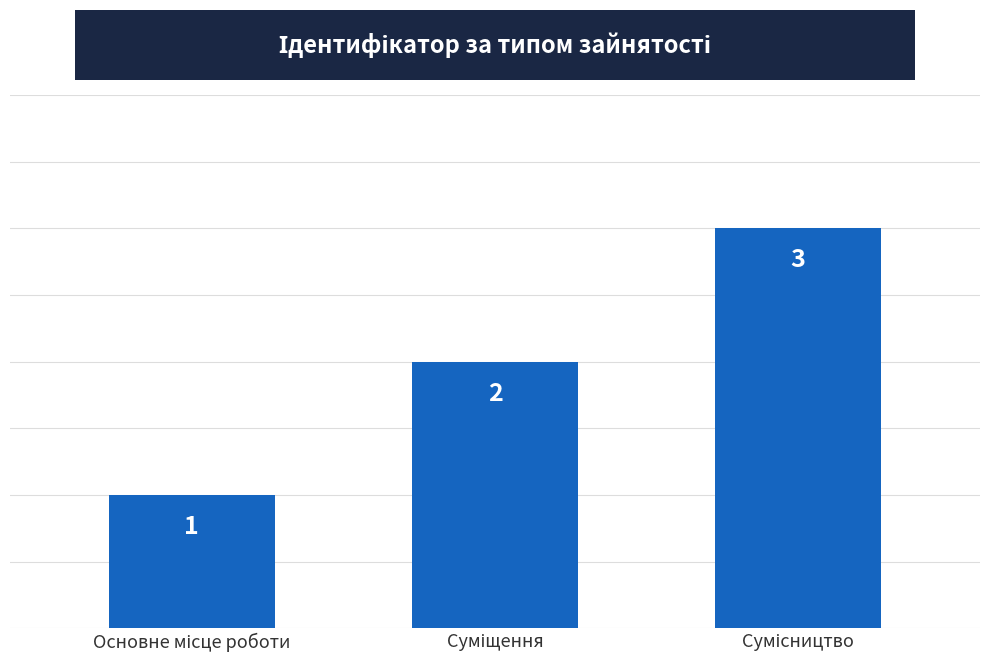

What is the value of the 3rd bar from the left?

3